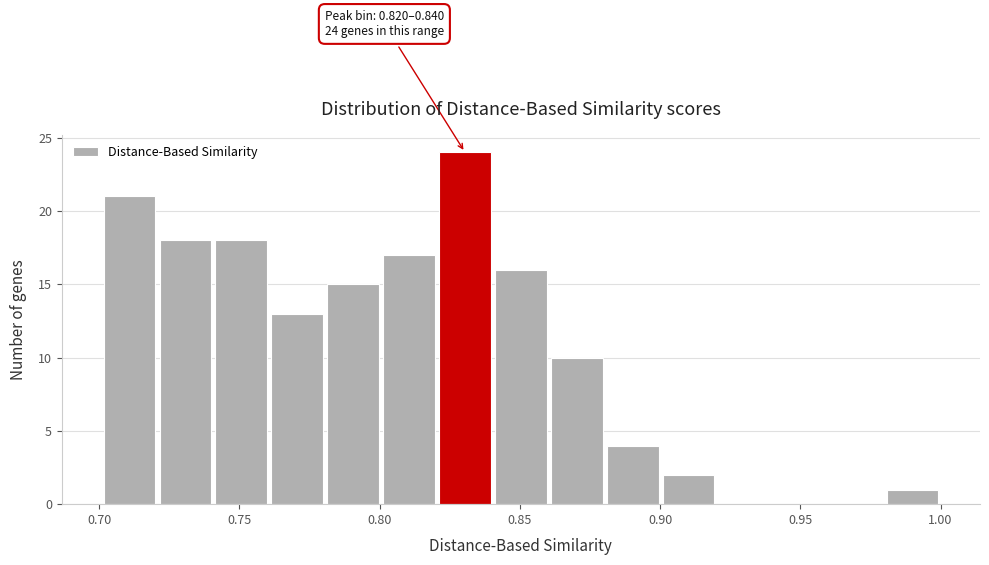

Around what value on the x-axis is the tallest bar? Give the approximate position of its centre, as read against the axis.

0.830